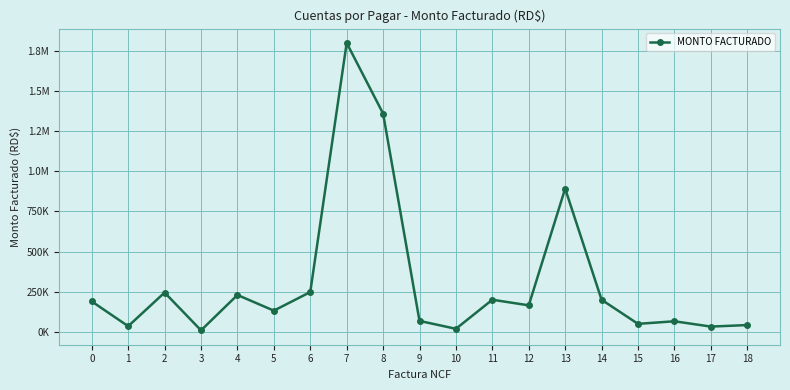

Is this an area chart (filled region under the line)?

No